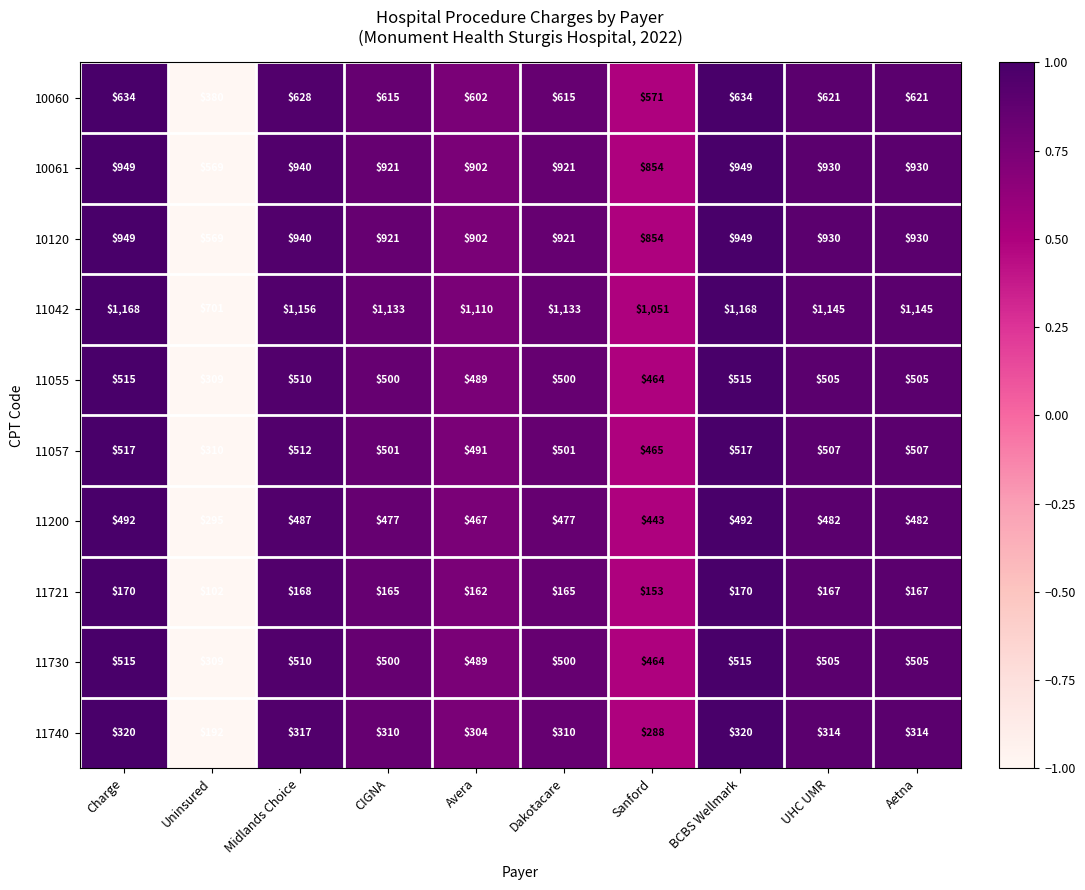

How many data points in 11200 are less than 482?

5